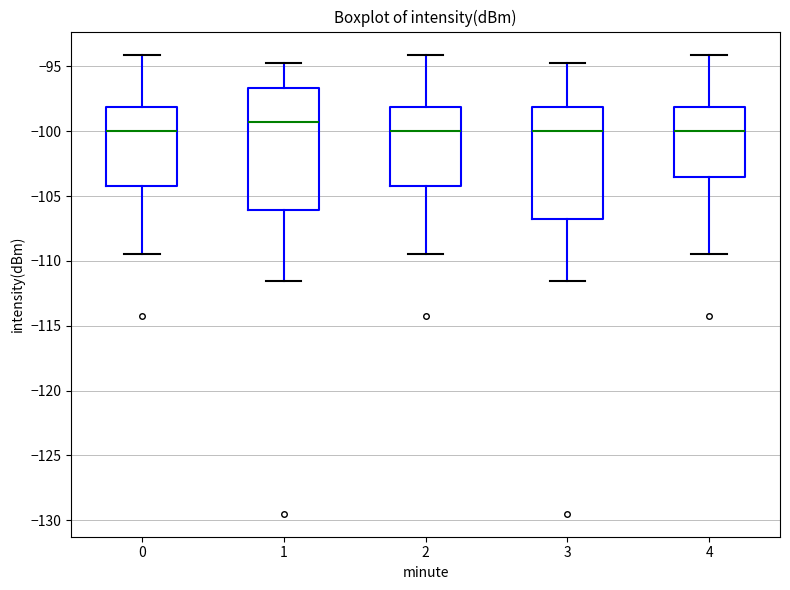

Comparing the boxes themselves (not the whiskers), which one is the tallest?

1